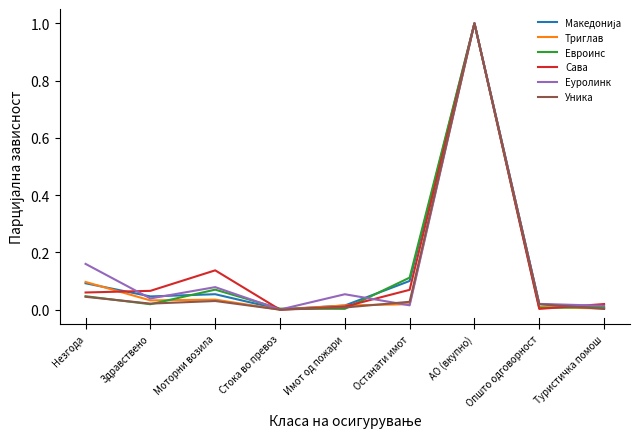

Which series changed the most between Незгода and Стока во превоз?

Еуролинк